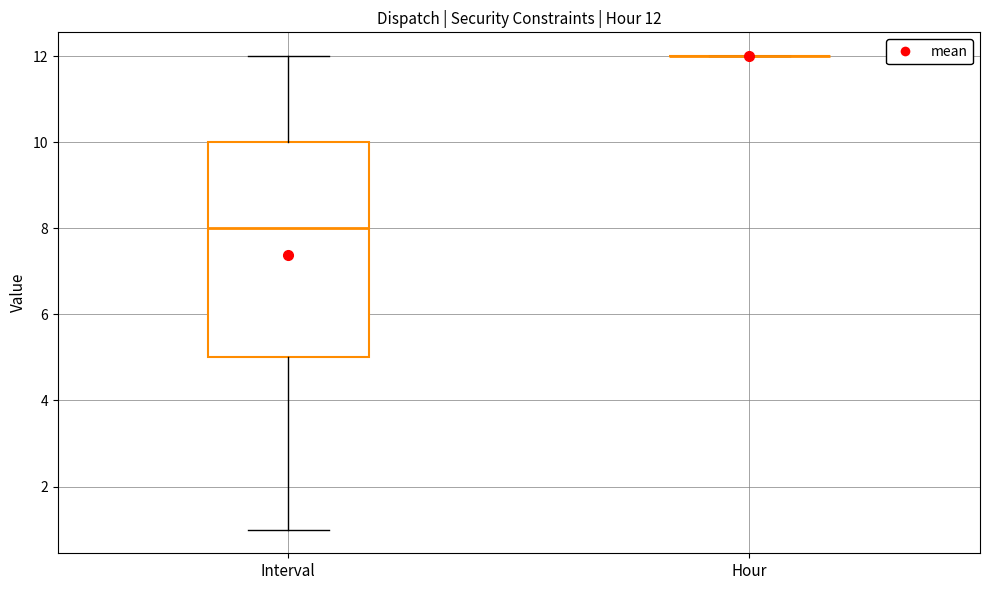

Which box is the tallest, from its lower edge to its upper edge?

Interval